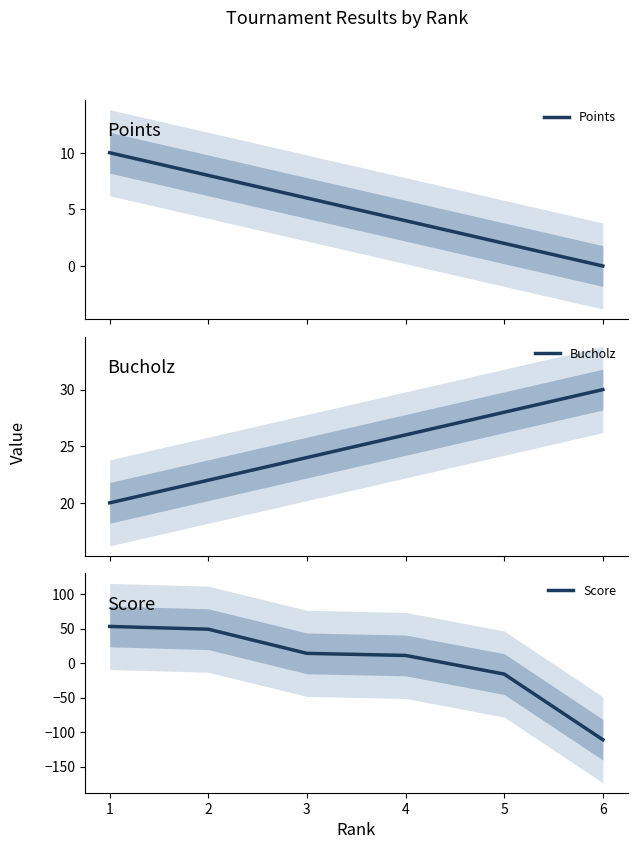

The value of Score at 1 is 70. True or false?

False